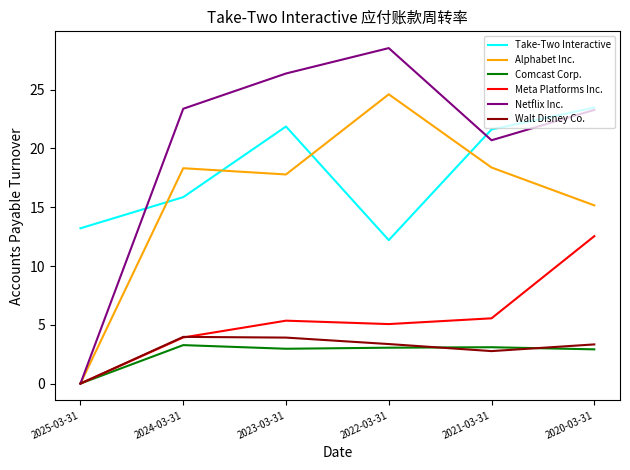

Which series has the largest total across all categories?

Netflix Inc.